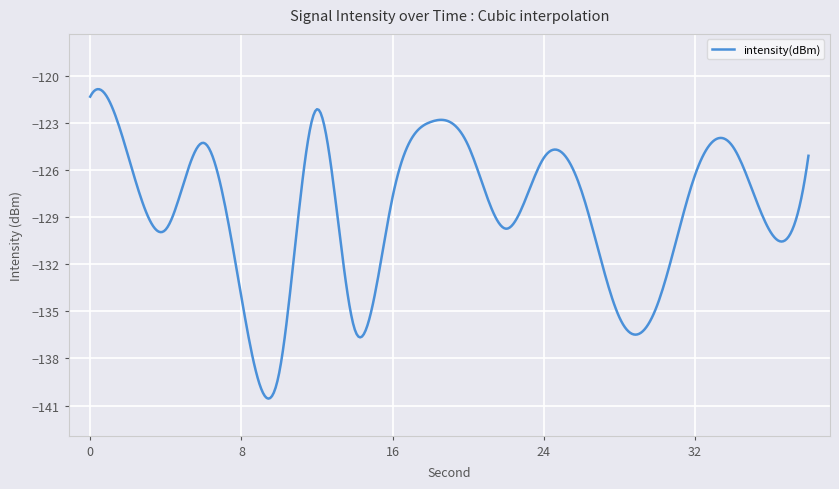

What is the greatest value displayed?

-120.8